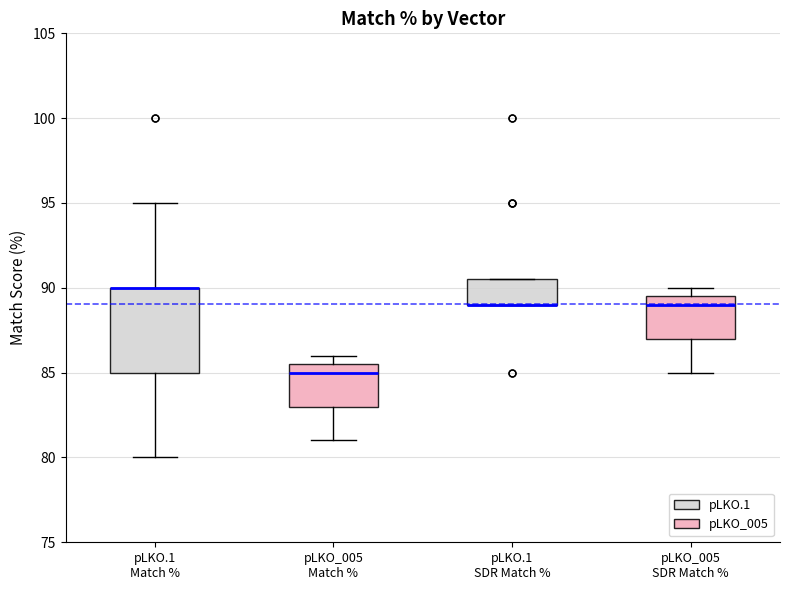

Reading left to right, transcribe this box plot: for each box, give where its median line is, the range the box spans, and where its two whiskers end, as read against the y-axis. The values are not printed on the chart, so give them approximately, as read against the axis.

pLKO.1 Match %: median 90.0 (drawn on the box's upper edge), box 85.0 to 90.0, whiskers 80.0 to 95.0
pLKO_005 Match %: median 85.0, box 83.0 to 85.5, whiskers 81.0 to 86.0
pLKO.1 SDR Match %: median 89.0 (drawn on the box's lower edge), box 89.0 to 90.5, whiskers 89.0 to 90.5
pLKO_005 SDR Match %: median 89.0, box 87.0 to 89.5, whiskers 85.0 to 90.0